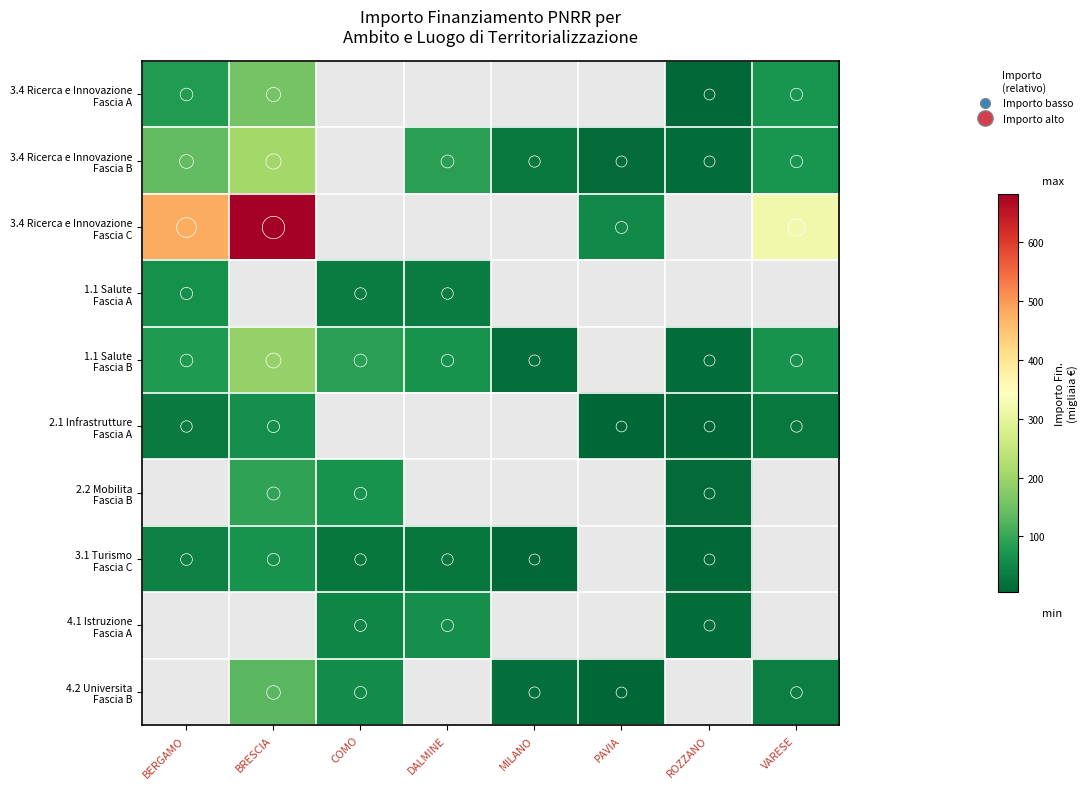

What is the smallest value displayed?

5.0